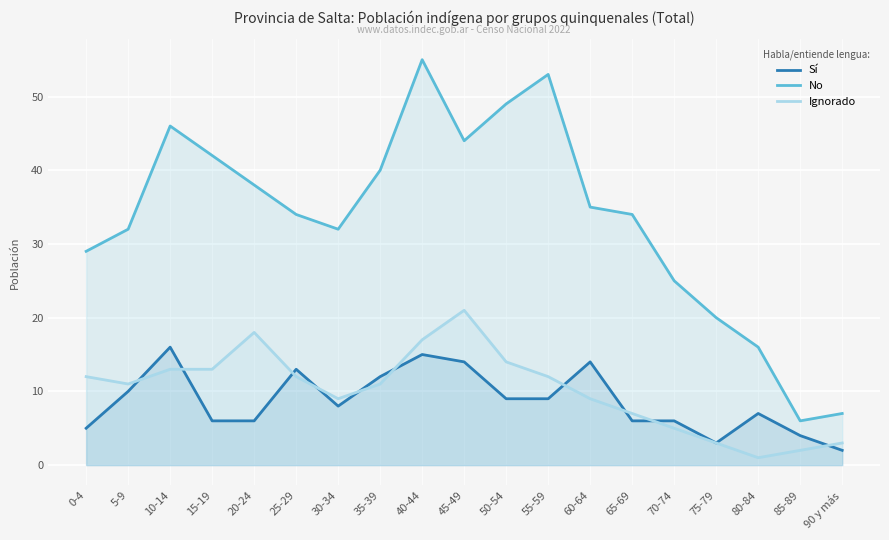

Does the chart display data point markers on the line(s)?

No